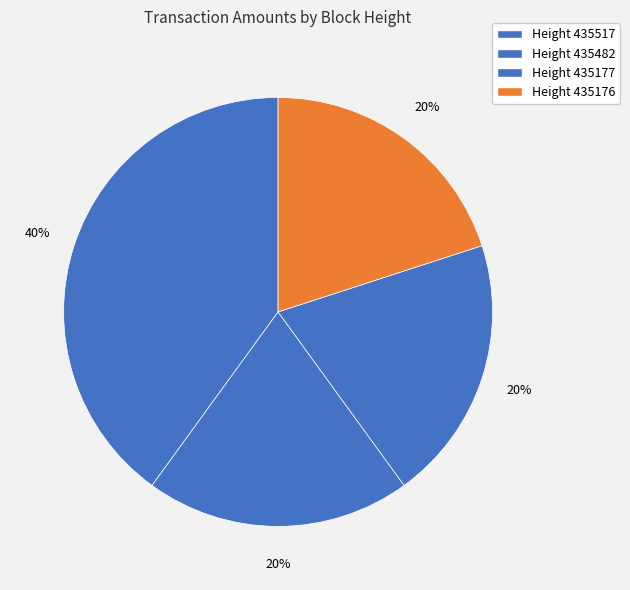

Does any single category account for the majority?

No